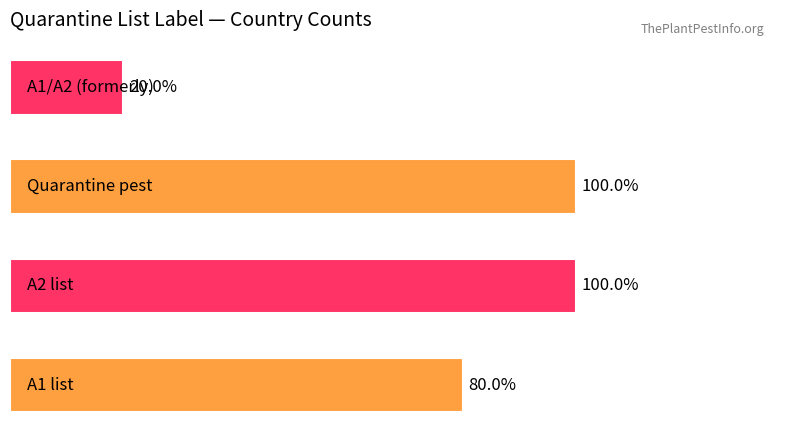

Does the chart contain stacked bars?

No